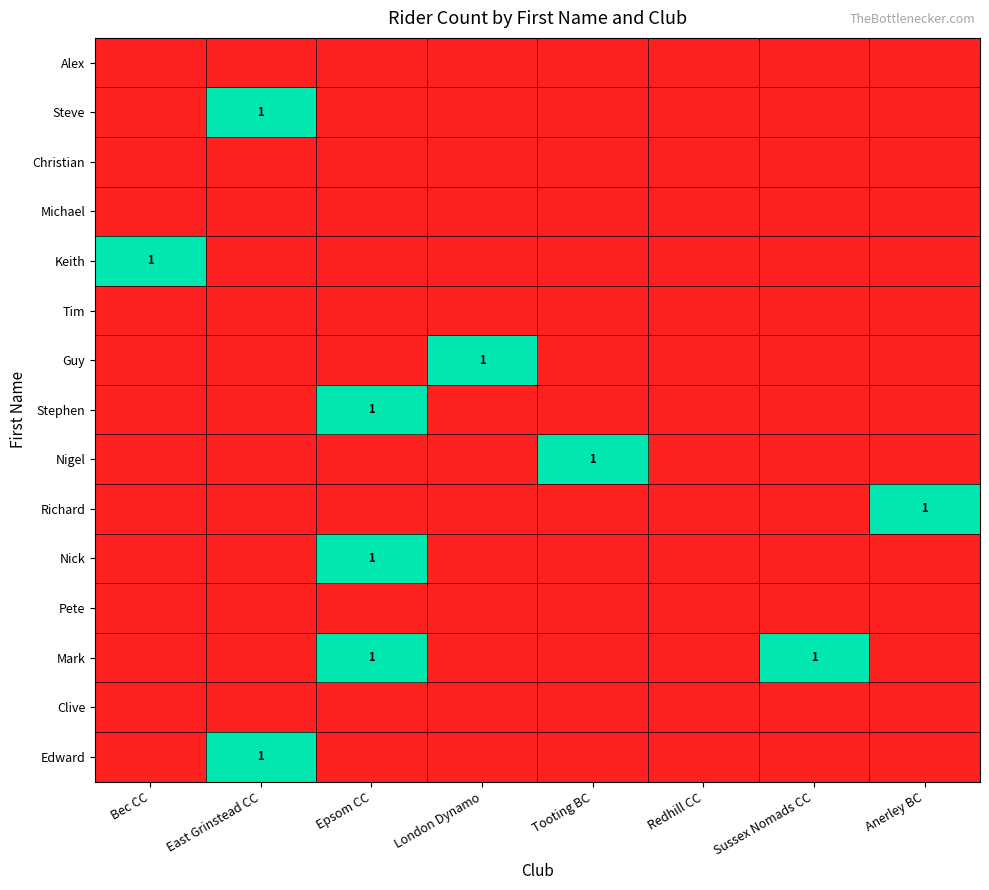

Which has a higher value, Epsom CC or Sussex Nomads CC?

Epsom CC